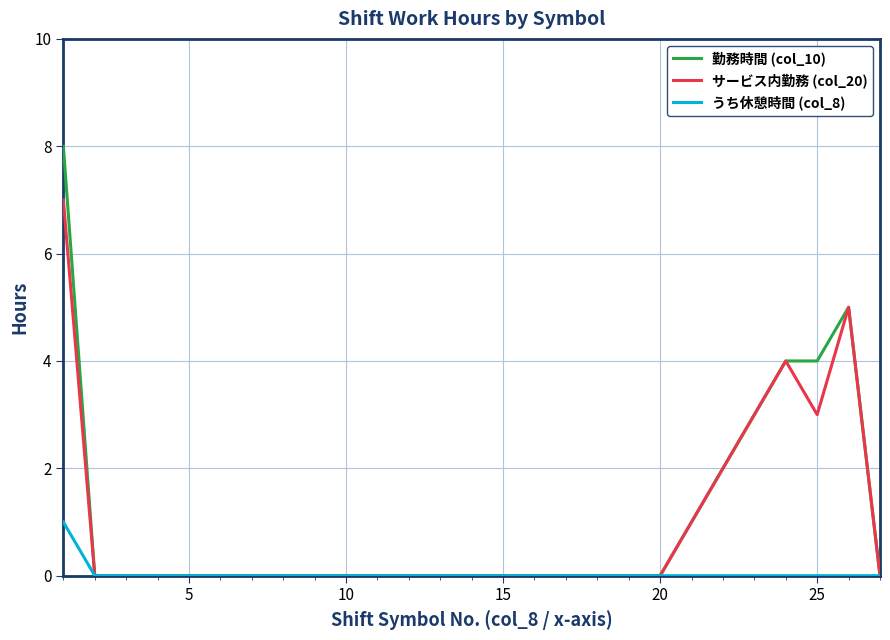

Reading left to right, extract all data points from this chart.

勤務時間 (col_10): 8	0	0	0	0	0	0	0	0	0	0	0	0	0	0	0	0	0	0	0	1	2	3	4	4	5	0
サービス内勤務 (col_20): 7	0	0	0	0	0	0	0	0	0	0	0	0	0	0	0	0	0	0	0	1	2	3	4	3	5	0
うち休憩時間 (col_8): 1	0	0	0	0	0	0	0	0	0	0	0	0	0	0	0	0	0	0	0	0	0	0	0	0	0	0